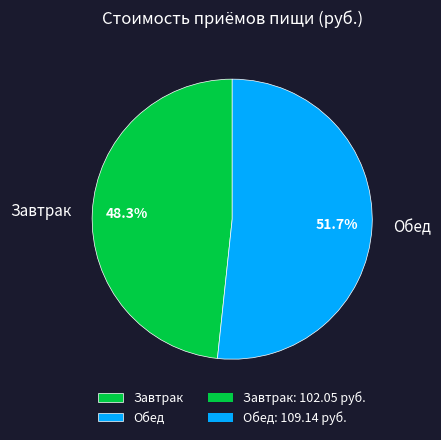

Do Завтрак and Обед together represent more than half of the pie?

Yes